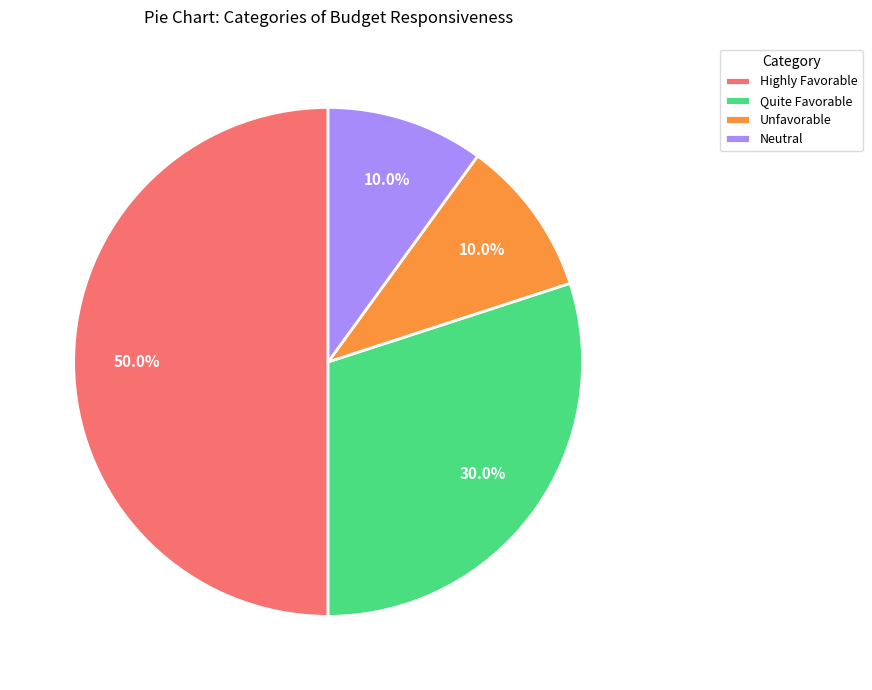

Which category has the biggest portion of the pie?

Highly Favorable